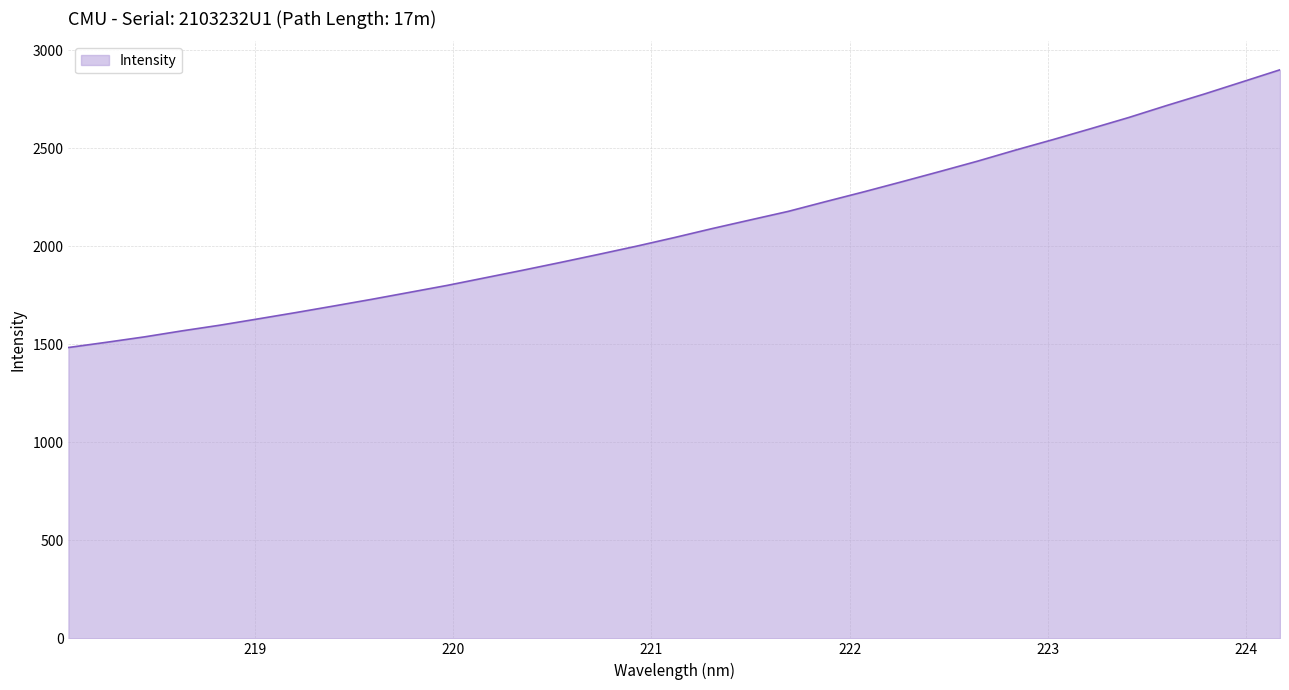

What is the smallest value displayed?

1483.5